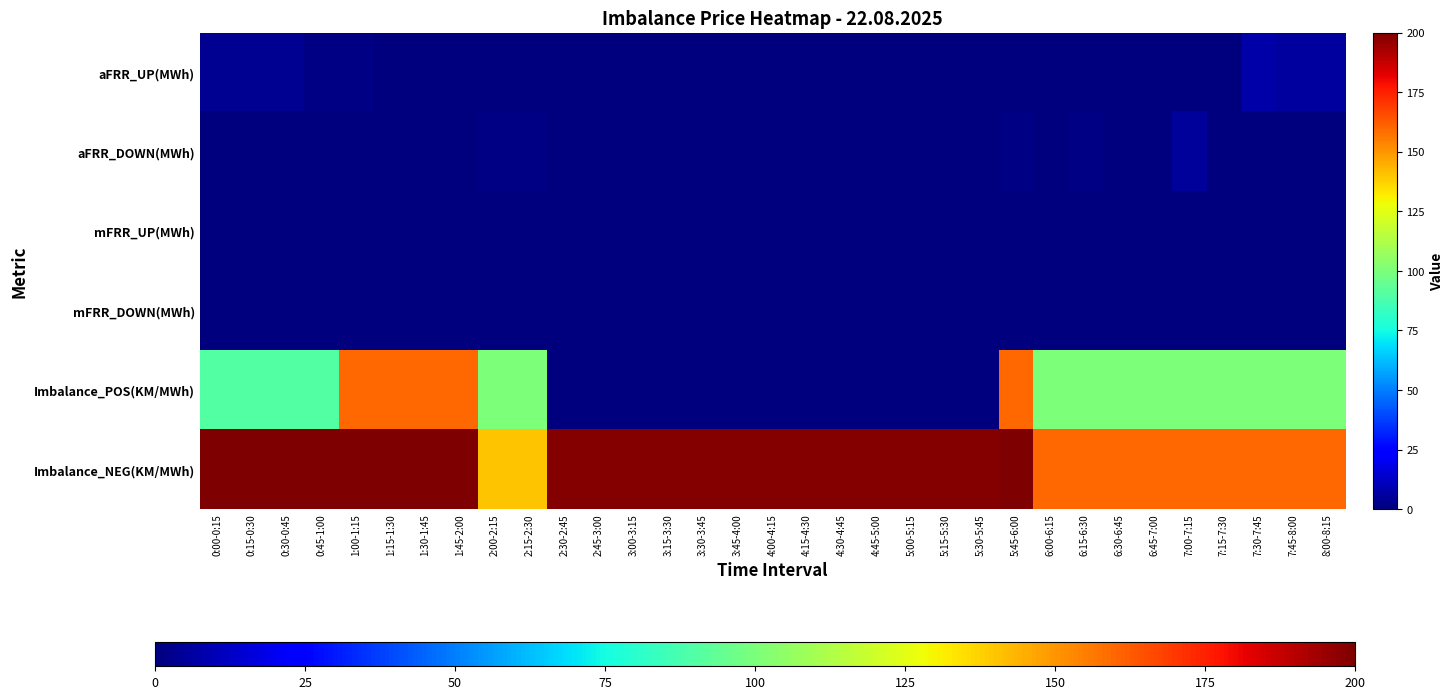

Between 3:45-4:00 and 6:45-7:00, which series saw the biggest shift?

Imbalance_POS(KM/MWh)